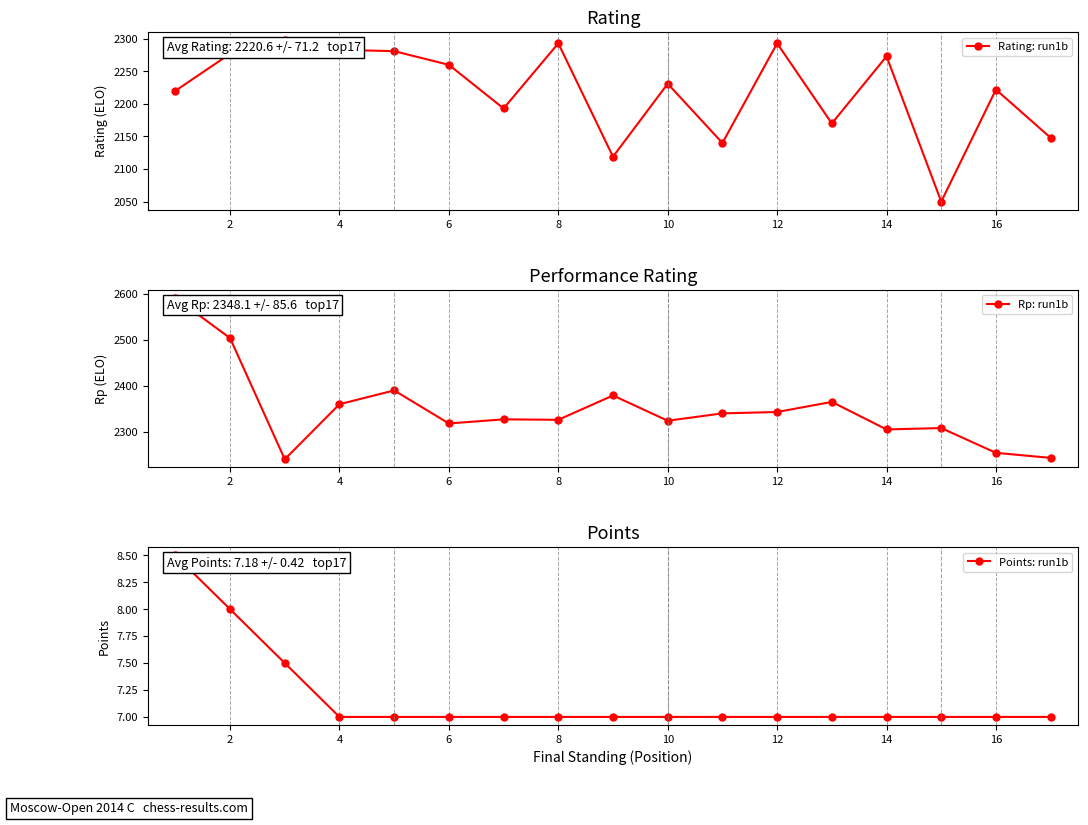

Read the Points: run1b value at 16.

7.0